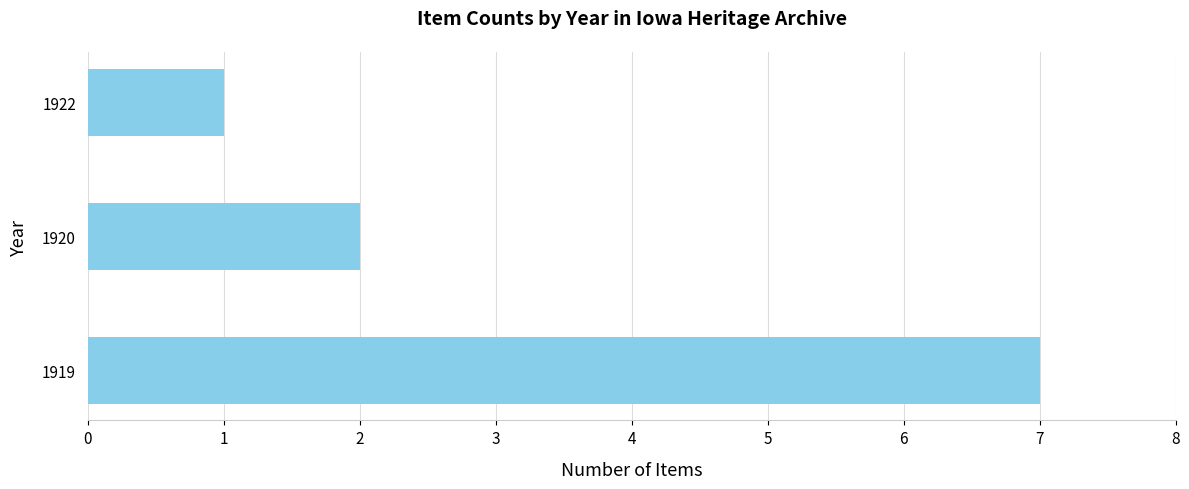

List the labels in order of value, largest first.

1919, 1920, 1922